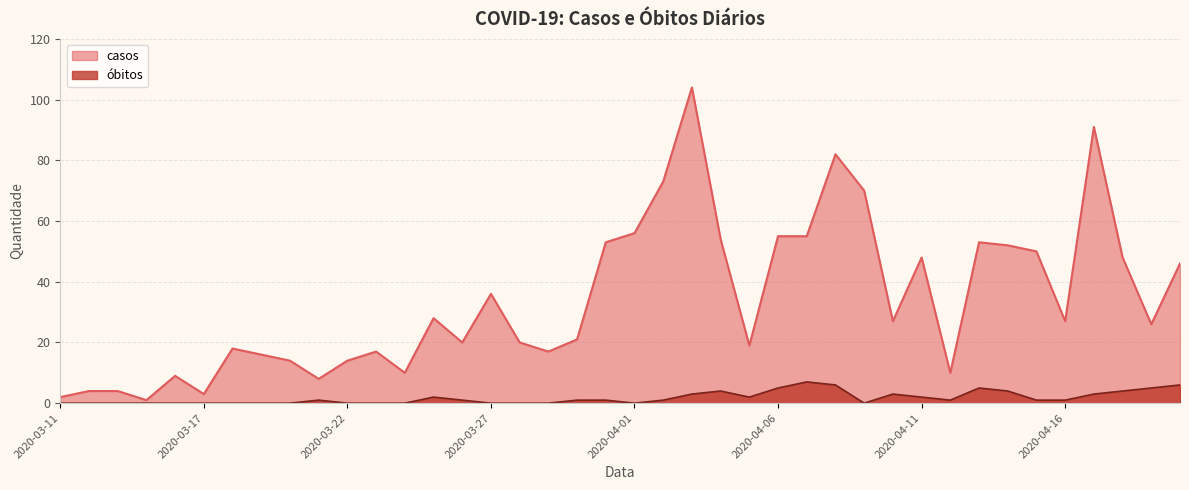

Where is casos nearest to the value 52?

2020-04-14